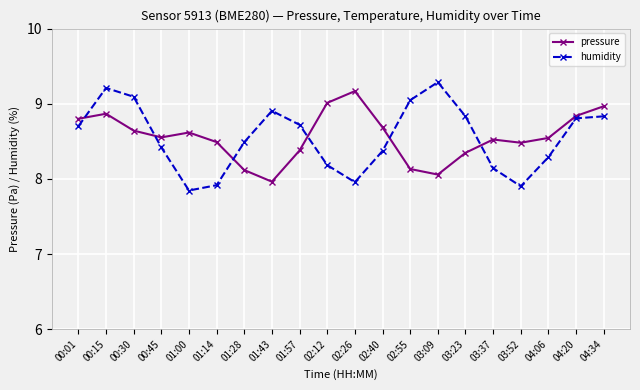

At which label does pressure first exceed 8?

00:01